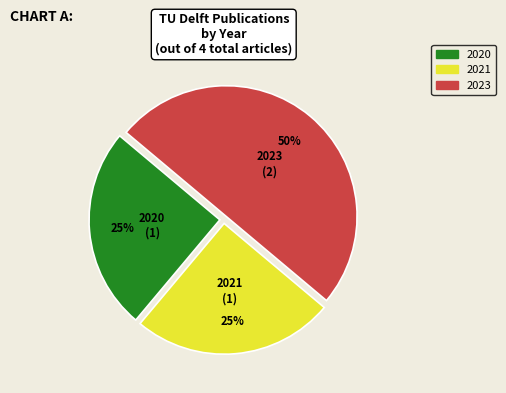

To the nearest percent, what is the difference between the largest and smallest slice percentages?

25%